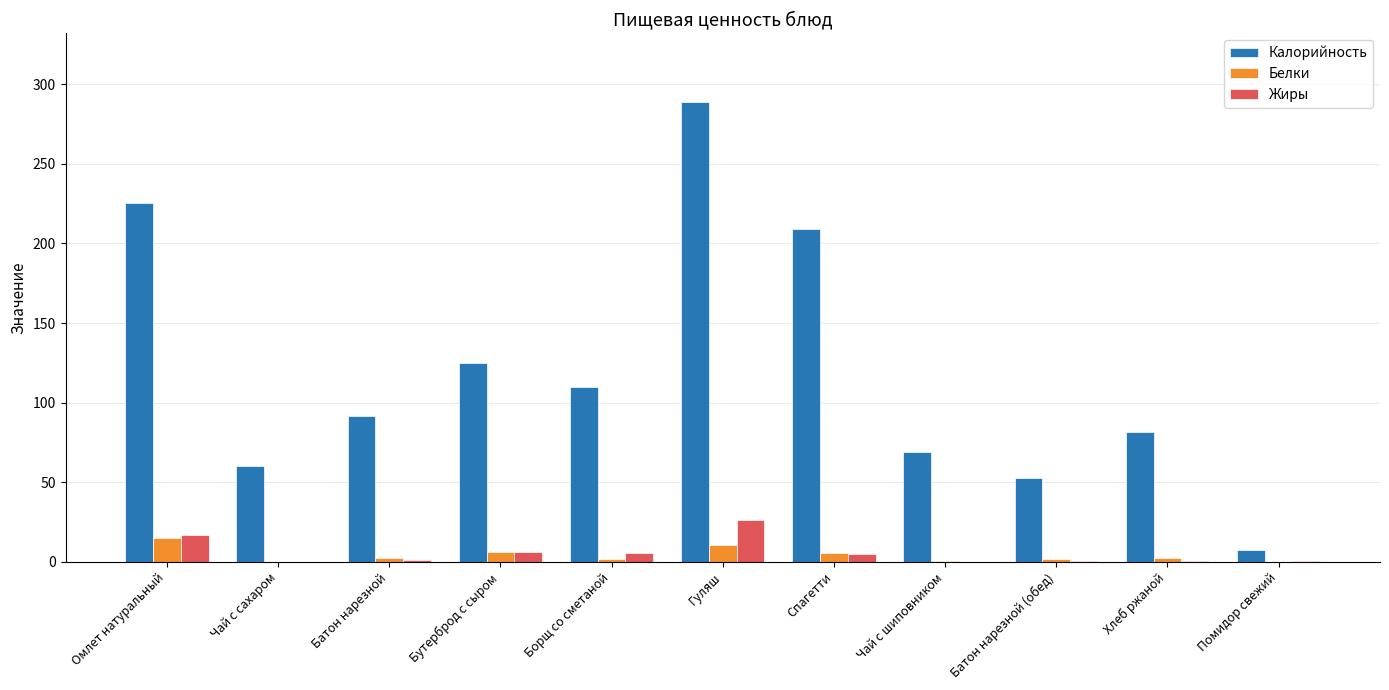

True or false: Калорийность has a value of 213.1 at Бутерброд с сыром.

False